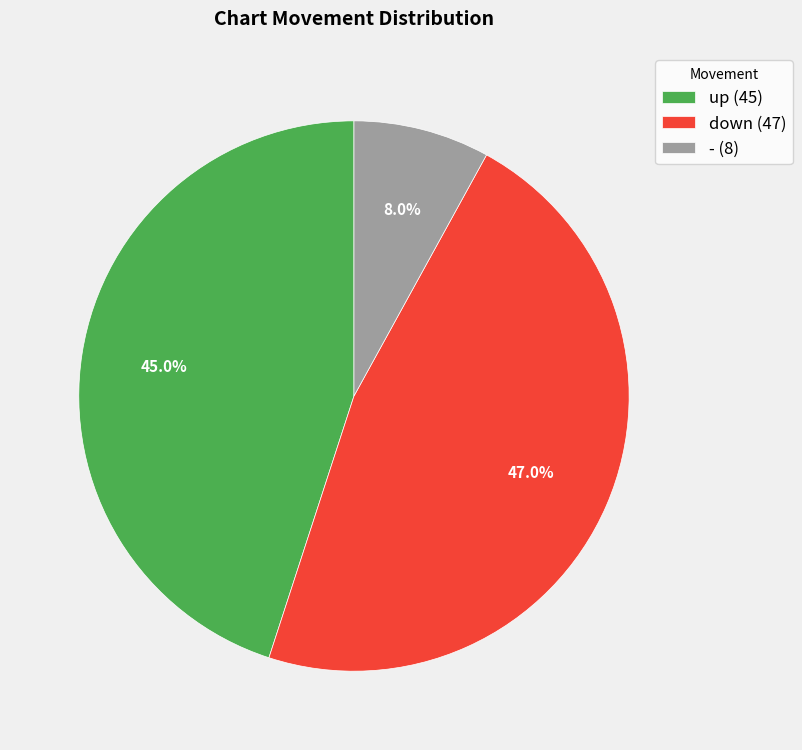

Is it true that down is 41% of the pie?

False